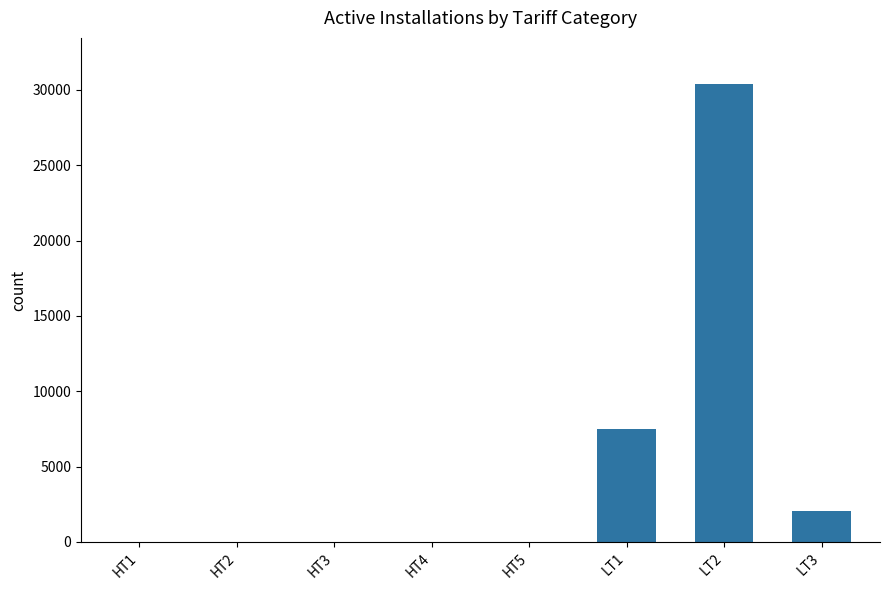

What is the sum of the values at HT2 and HT3?

18